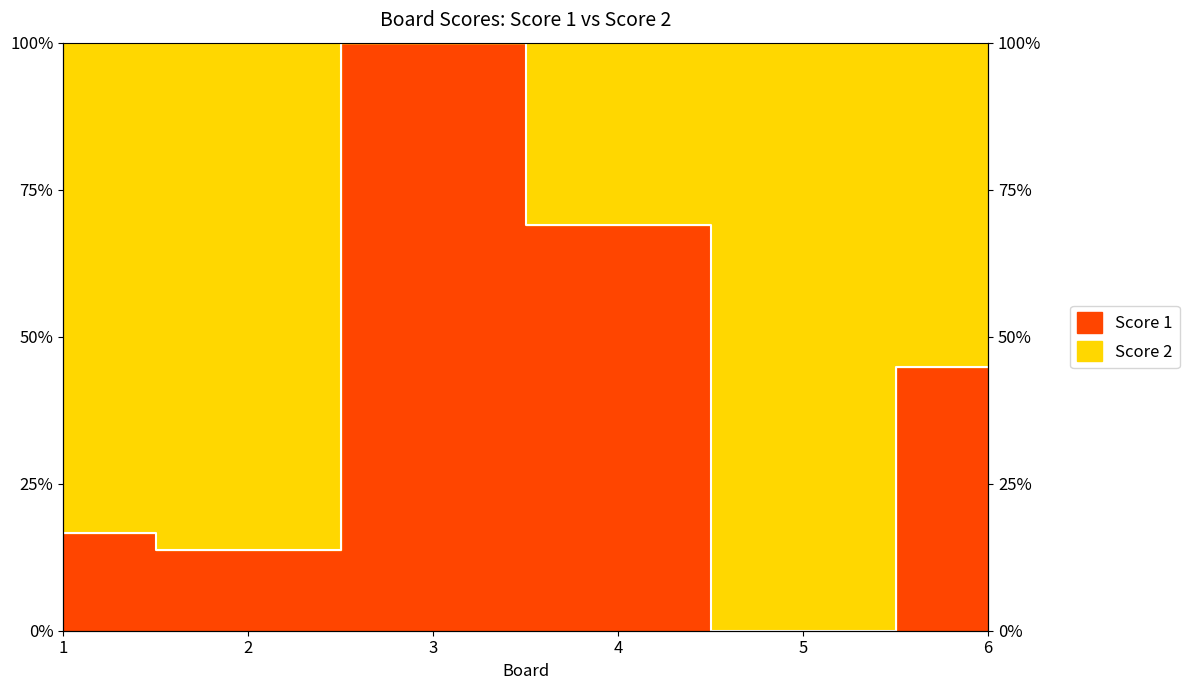

List the labels in order of value, smallest first.

5, 2, 1, 6, 4, 3